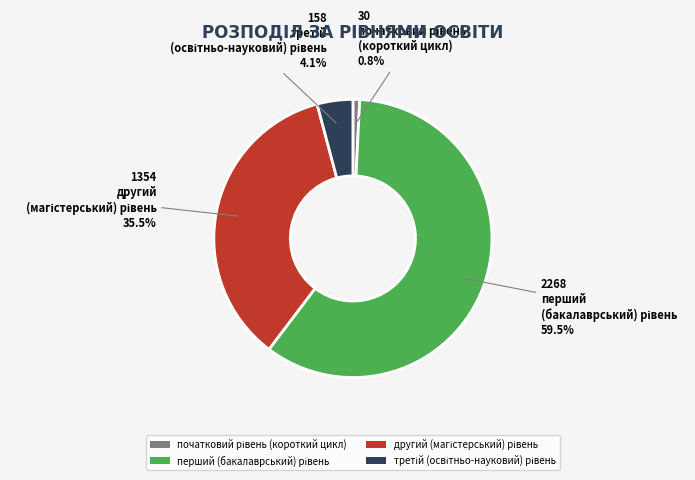

Is there any slice that represents more than half of the pie?

Yes